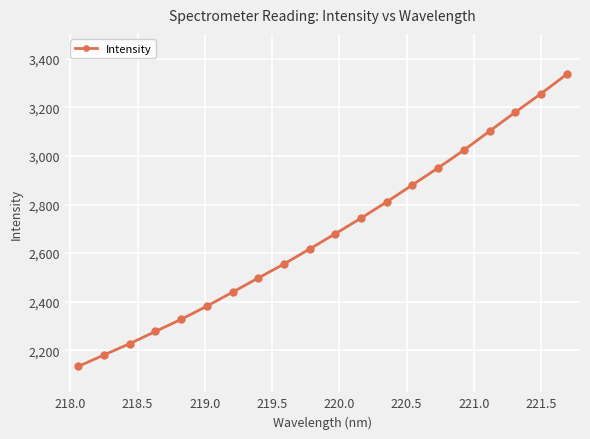

What is the sum of all values?

53603.6